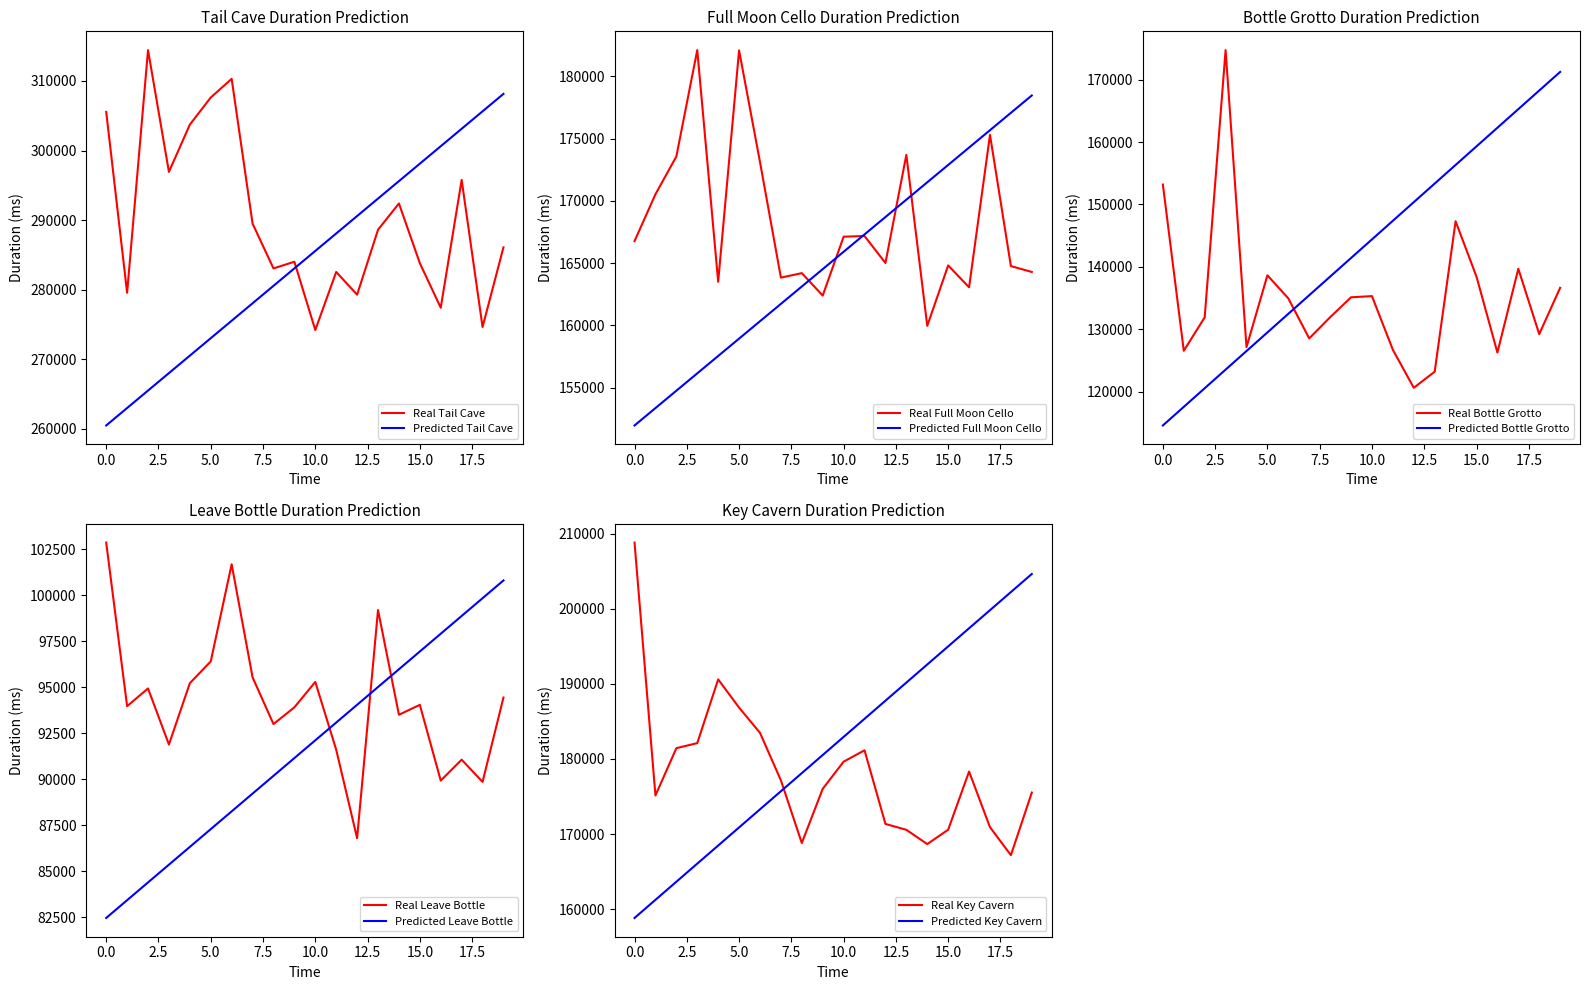

How many values in the Leave Bottle series exceed 94048?

9